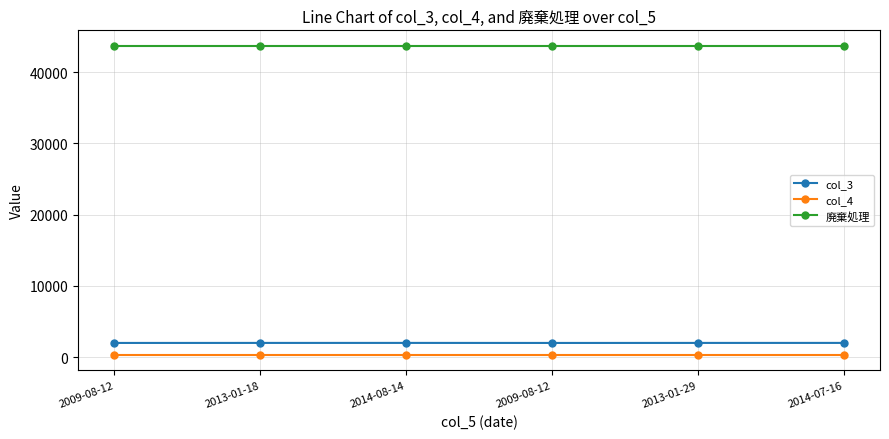

Between 2013-01-18 and 2014-08-14, which is larger?

2014-08-14